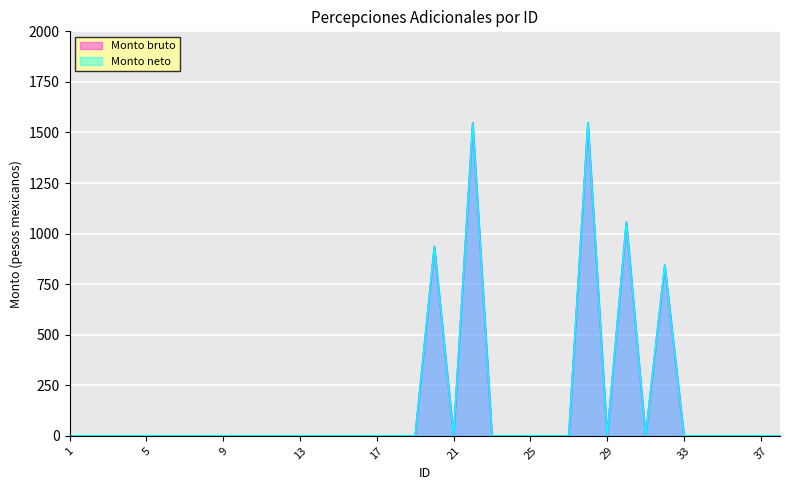

Reading right to left, extract all data points from this chart.

Monto bruto: 38=0	37=0	36=0	35=0	34=0	33=0	32=844	31=0	30=1056	29=0	28=1548	27=0	26=0	25=0	24=0	23=0	22=1548	21=0	20=936	19=0	18=0	17=0	16=0	15=0	14=0	13=0	12=0	11=0	10=0	9=0	8=0	7=0	6=0	5=0	4=0	3=0	2=0	1=0
Monto neto: 38=0	37=0	36=0	35=0	34=0	33=0	32=844	31=0	30=1056	29=0	28=1548	27=0	26=0	25=0	24=0	23=0	22=1548	21=0	20=936	19=0	18=0	17=0	16=0	15=0	14=0	13=0	12=0	11=0	10=0	9=0	8=0	7=0	6=0	5=0	4=0	3=0	2=0	1=0